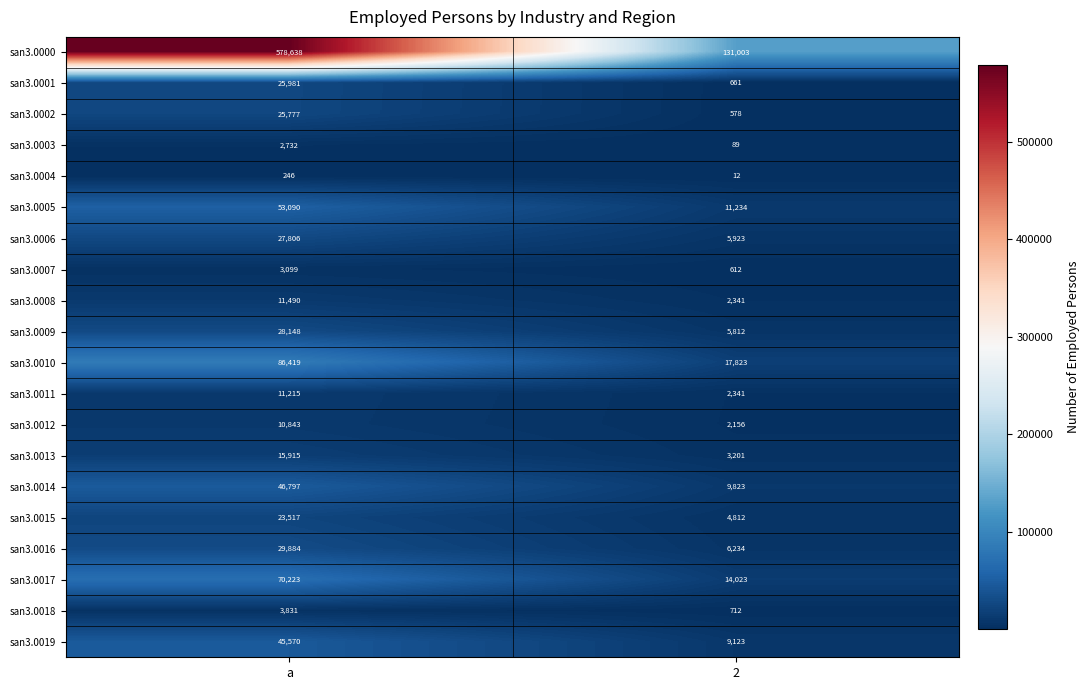

The value of san3.0005 at 2 is 6195. True or false?

False